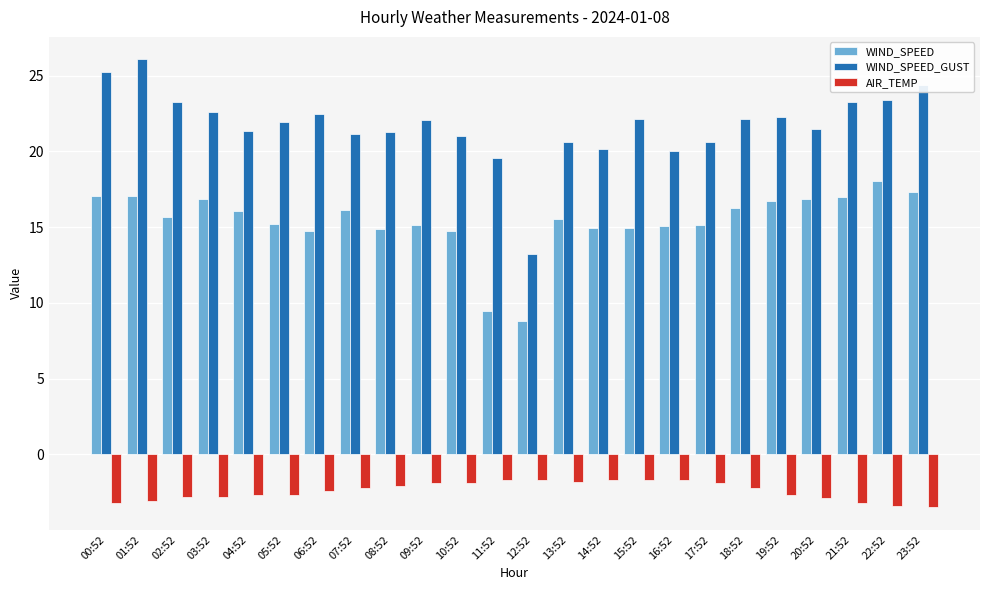

The value of AIR_TEMP at 08:52 is -3.2. True or false?

False